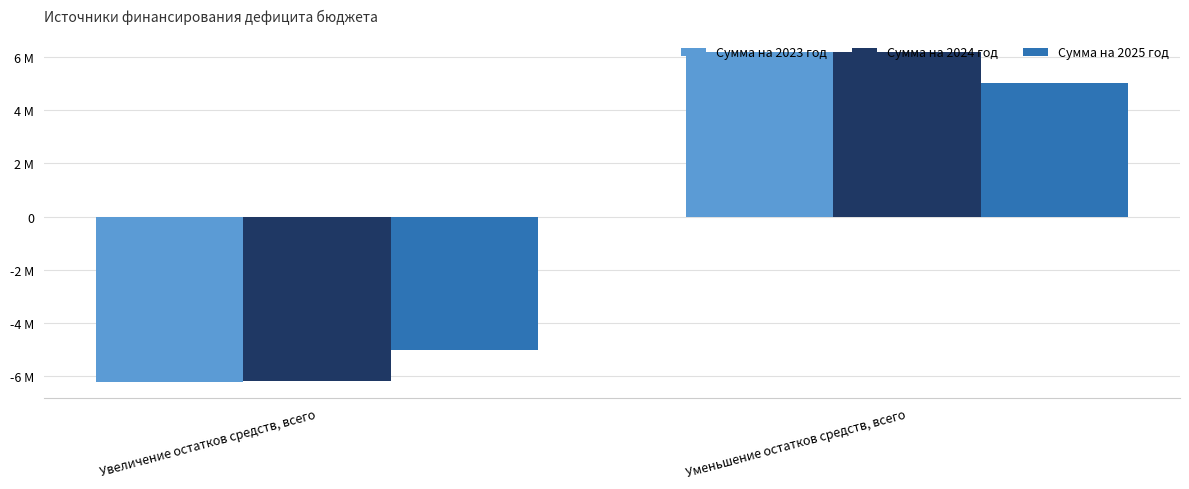

Which category has the highest value in the Сумма на 2024 год series?

Уменьшение остатков средств, всего